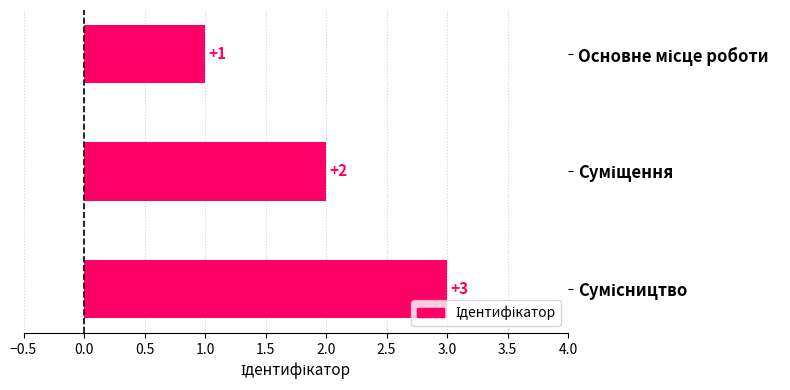

How many values are between 1 and 3?

3